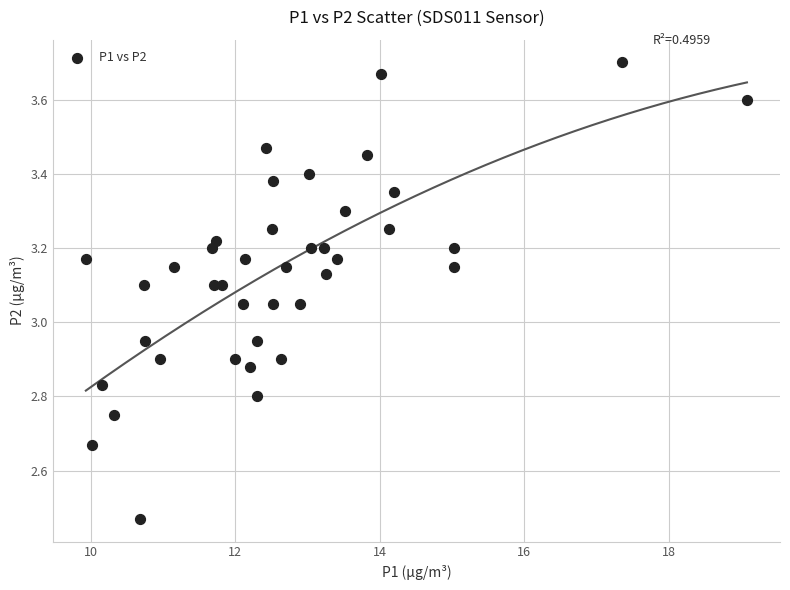

What is the range of Y values (max minus min)?

1.2